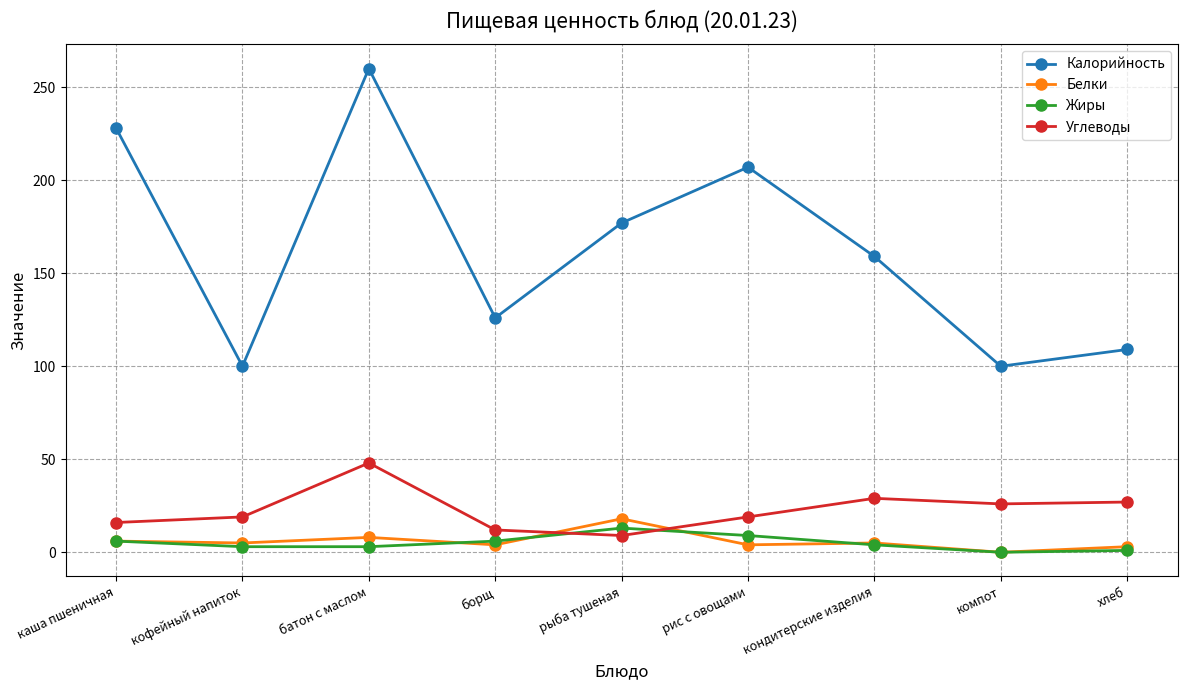

At which category is the sum across all series the highest?

батон с маслом